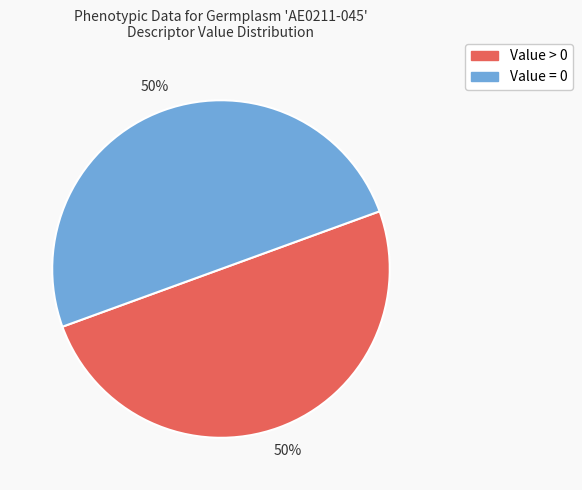

Count the number of slices in the pie.

2